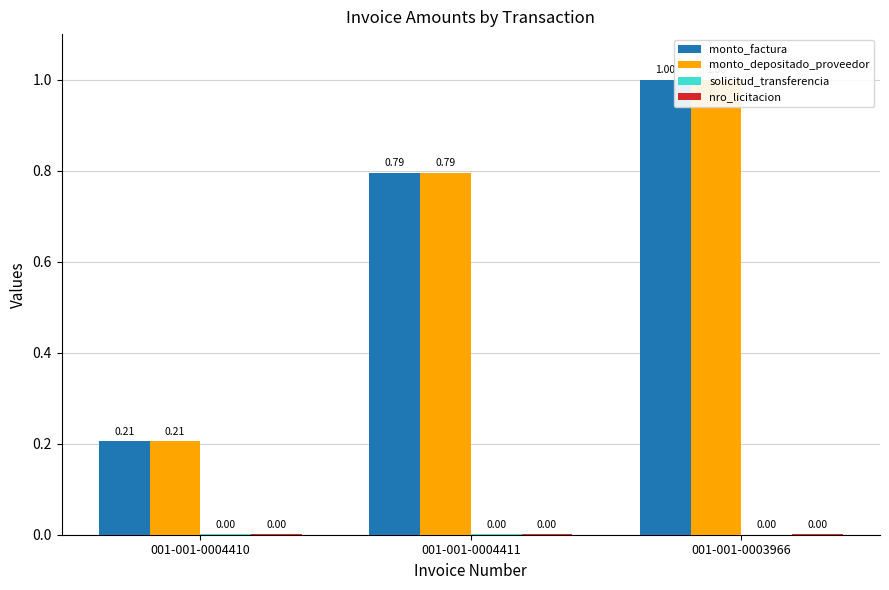

What are all the series names shown in the legend?

monto_factura, monto_depositado_proveedor, solicitud_transferencia, nro_licitacion